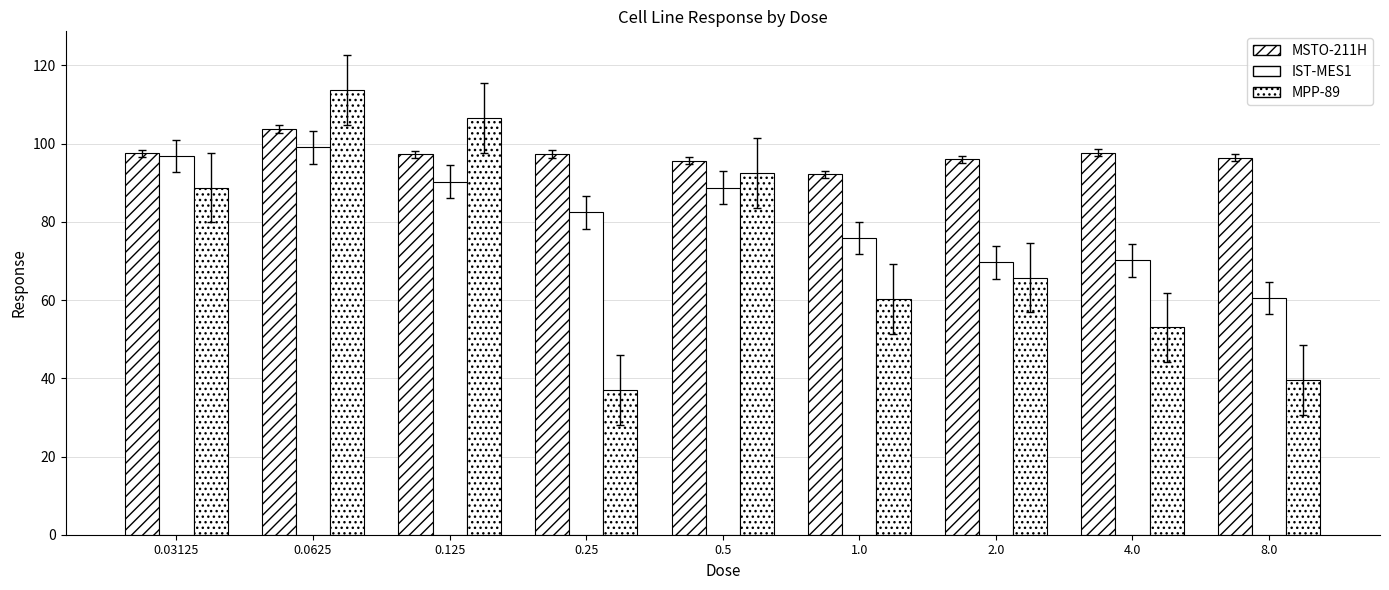

List the labels in order of IST-MES1 value, smallest first.

8.0, 2.0, 4.0, 1.0, 0.25, 0.5, 0.125, 0.03125, 0.0625